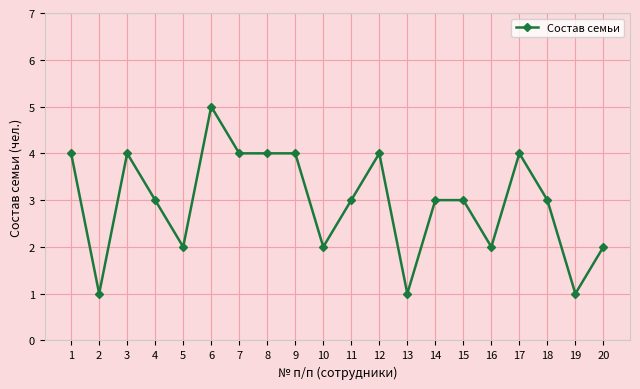

Where is the first local maximum?

3